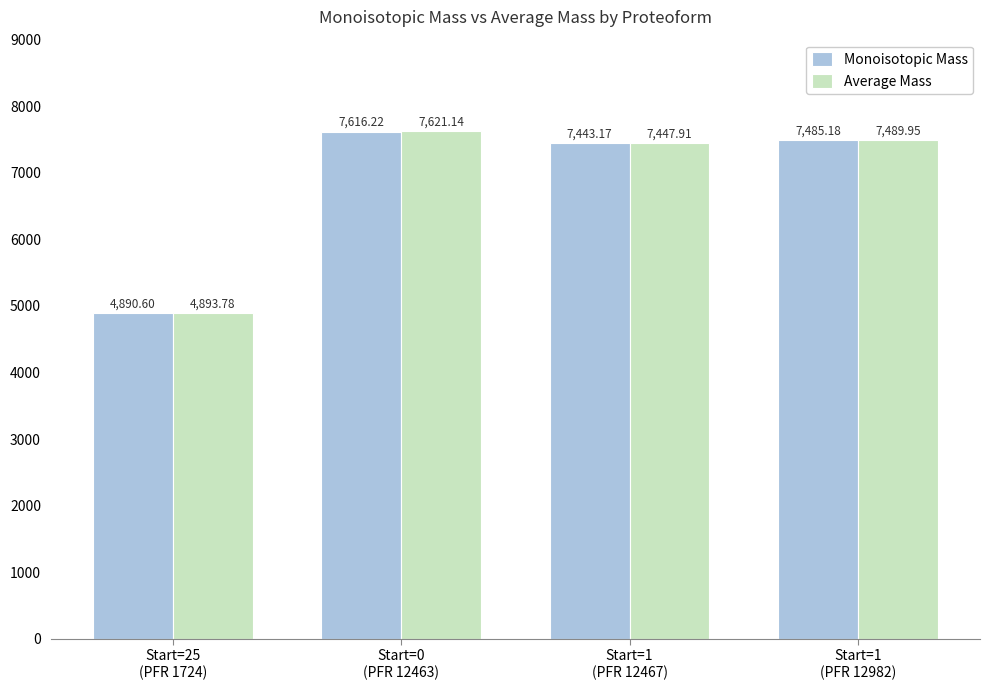

What is the sum of all Average Mass values?

27452.8